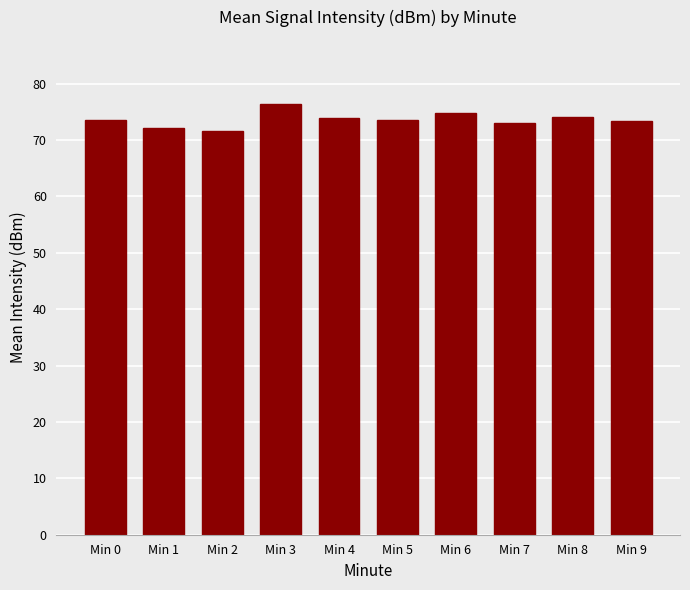

What is the sum of all values?

735.9